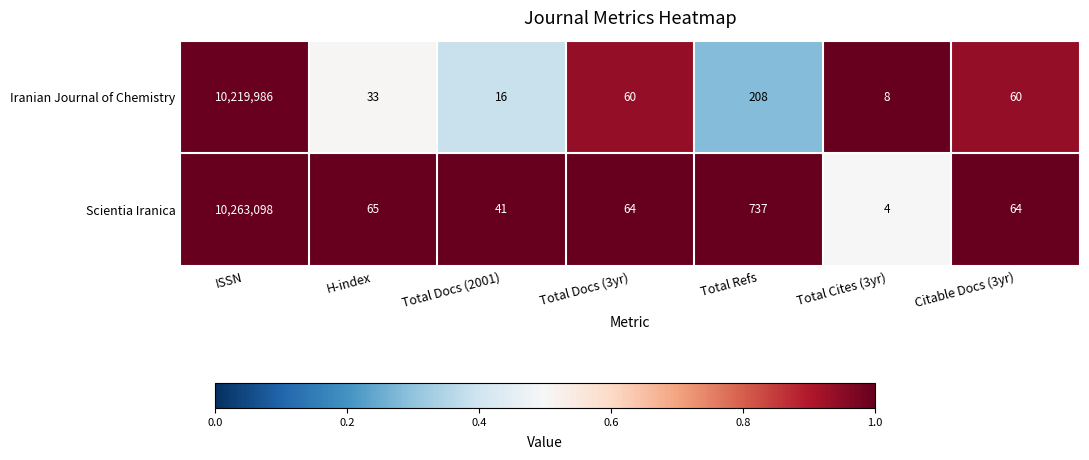

Reading left to right, what are all the values shown in this chart?

Iranian Journal of Chemistry: 10219986	33	16	60	208	8	60
Scientia Iranica: 10263098	65	41	64	737	4	64